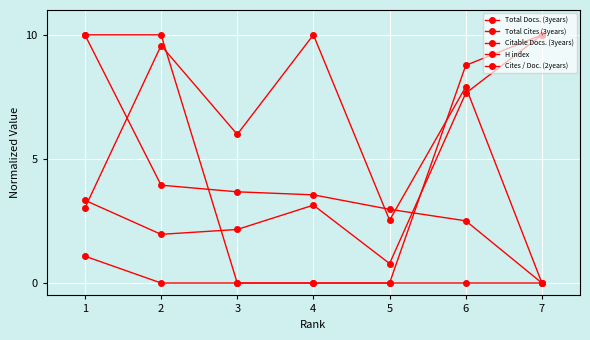

At which category is the sum across all series the highest?

1